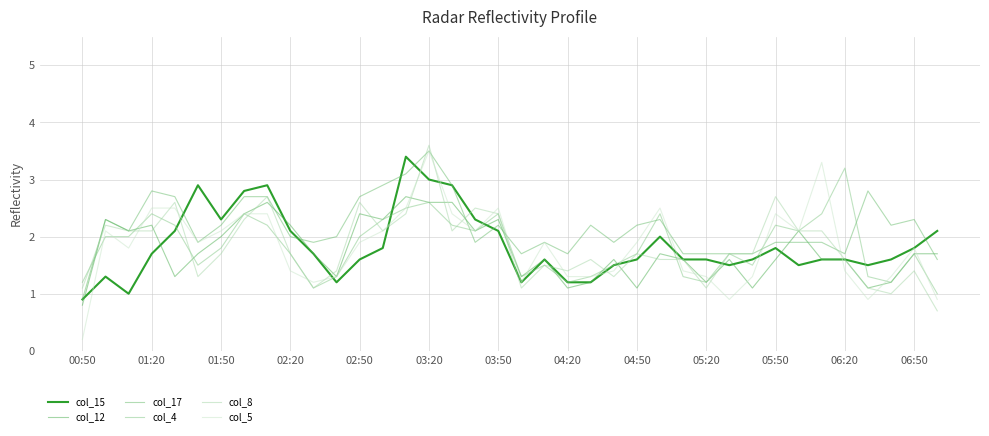

Count the number of data series in this chart.

6